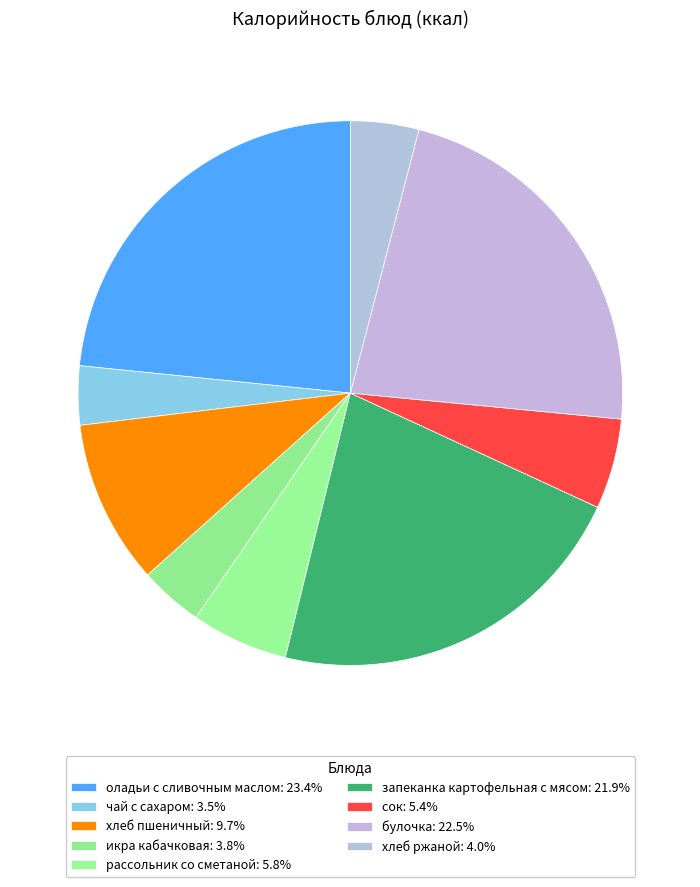

Is it true that булочка is 9% of the pie?

False